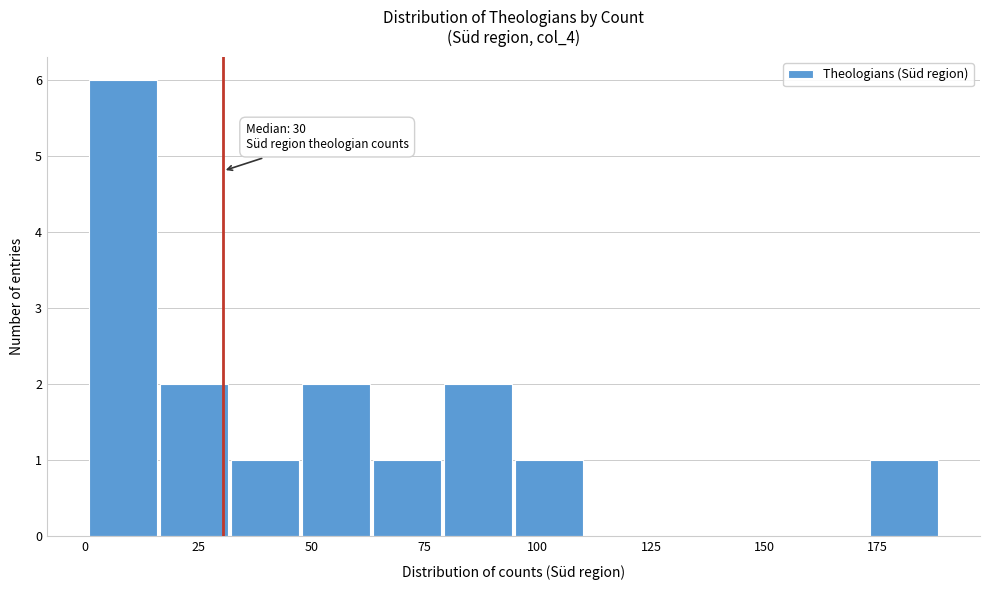

Read against the x-axis, roughly where is the centre of the tallest bar?

10